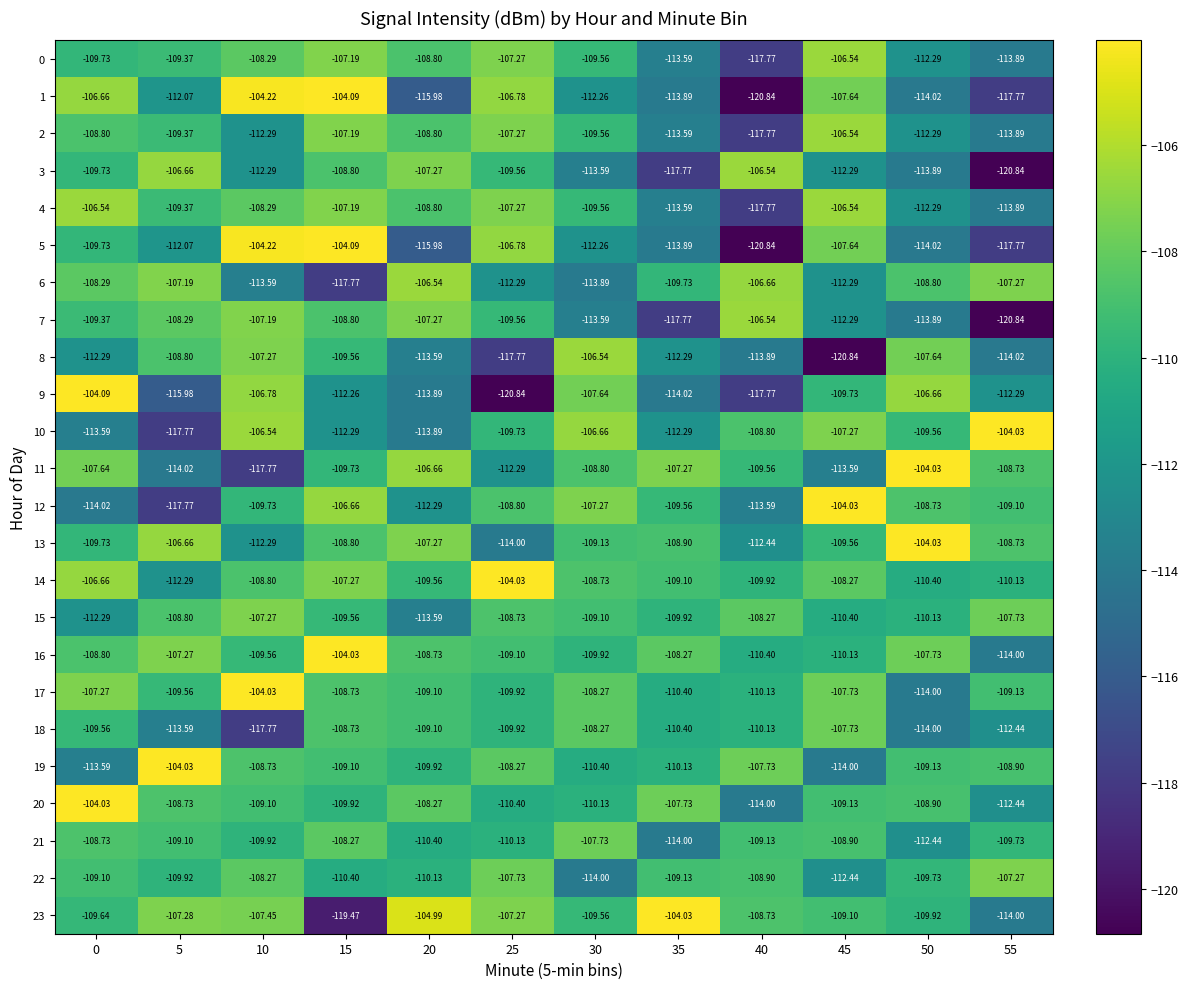

Count the number of data series in this chart.

24